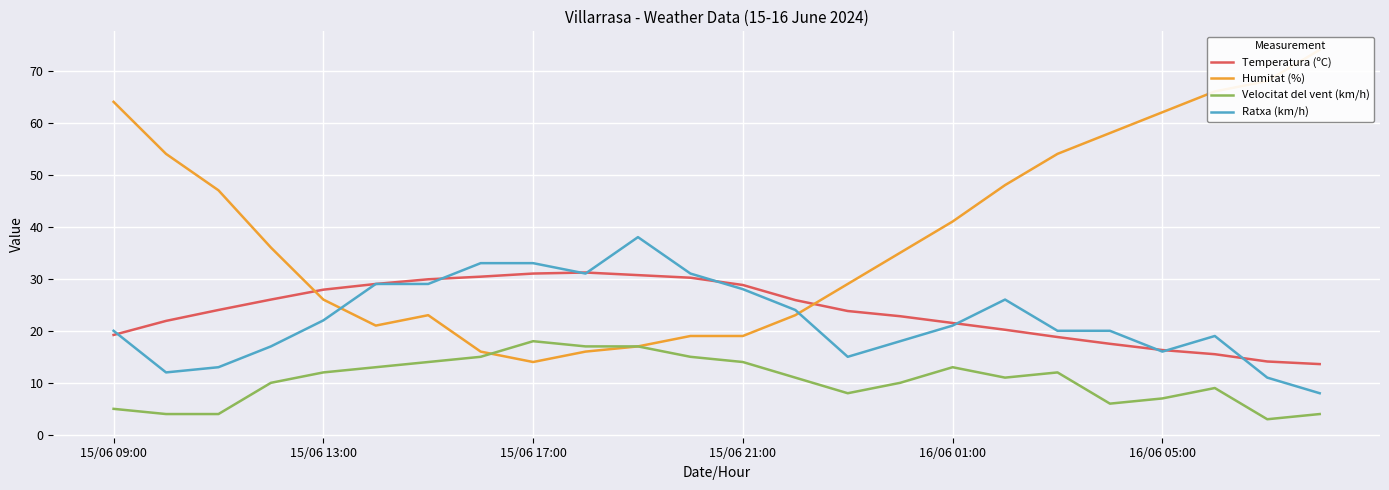

True or false: Velocitat del vent (km/h) and Temperatura (ºC) cross at least once.

False